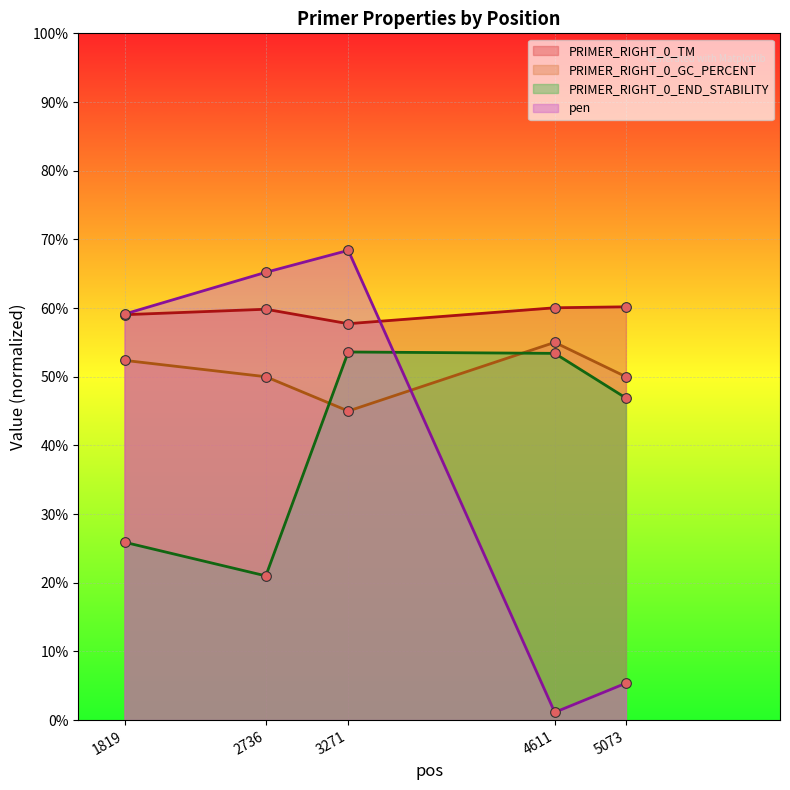

What is the sum of the PRIMER_RIGHT_0_GC_PERCENT values at 5073 and 3271?

95.0